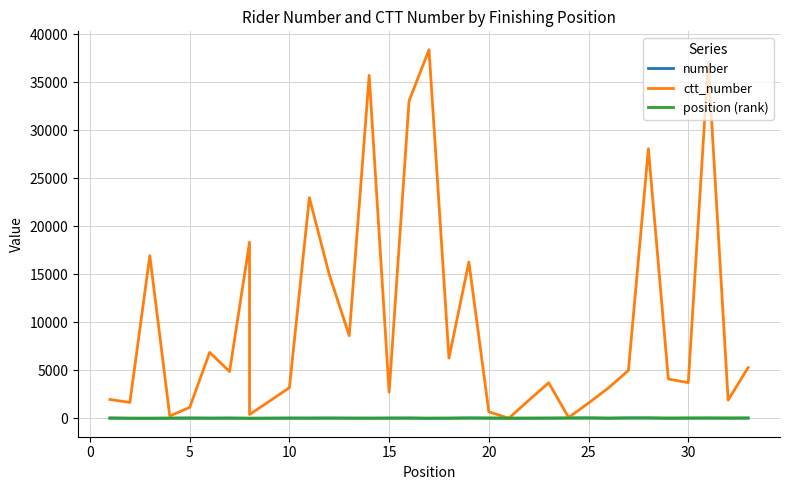

Which series has the widest spread of values?

ctt_number